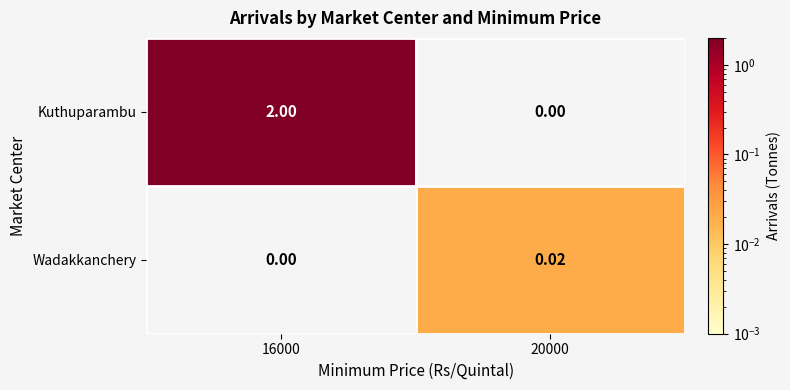

At how many categories does at least one series exceed 0?

2